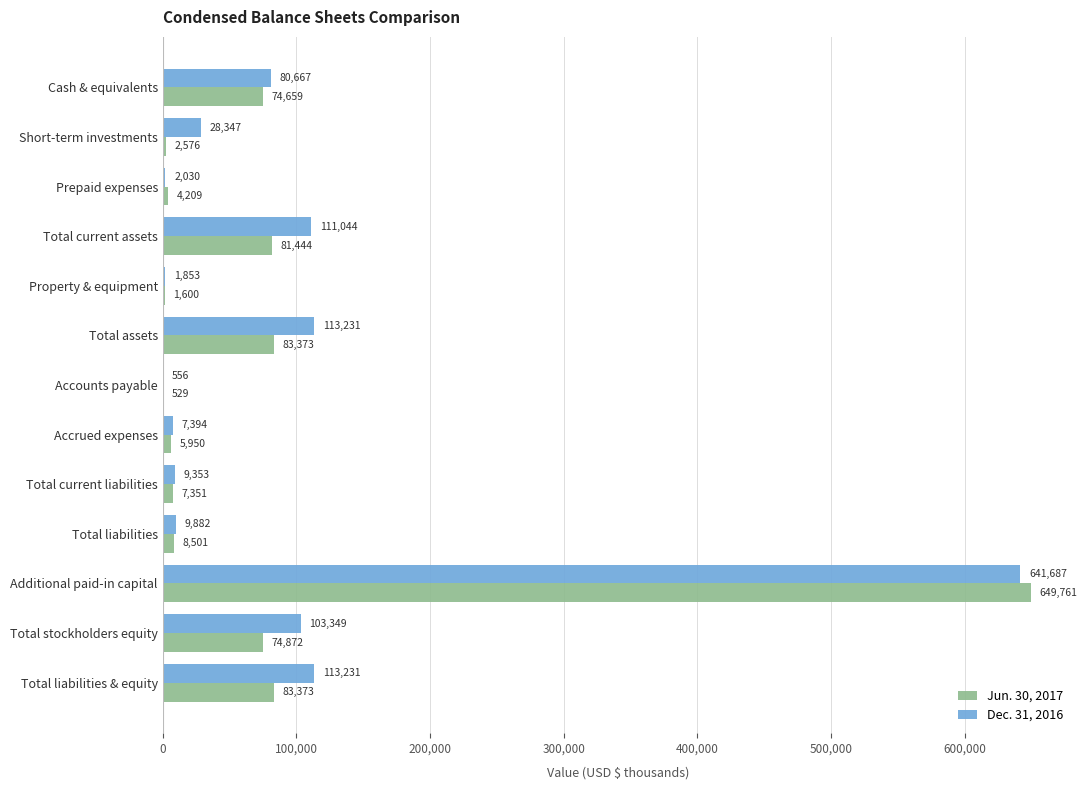

Which series changed the most between Total current assets and Total current liabilities?

Dec. 31, 2016